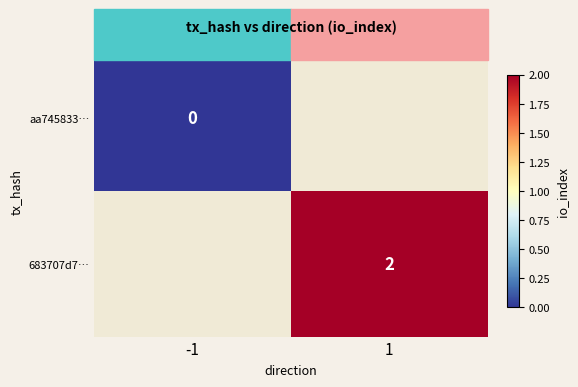

The value of 683707d7… at 1 is 4. True or false?

False